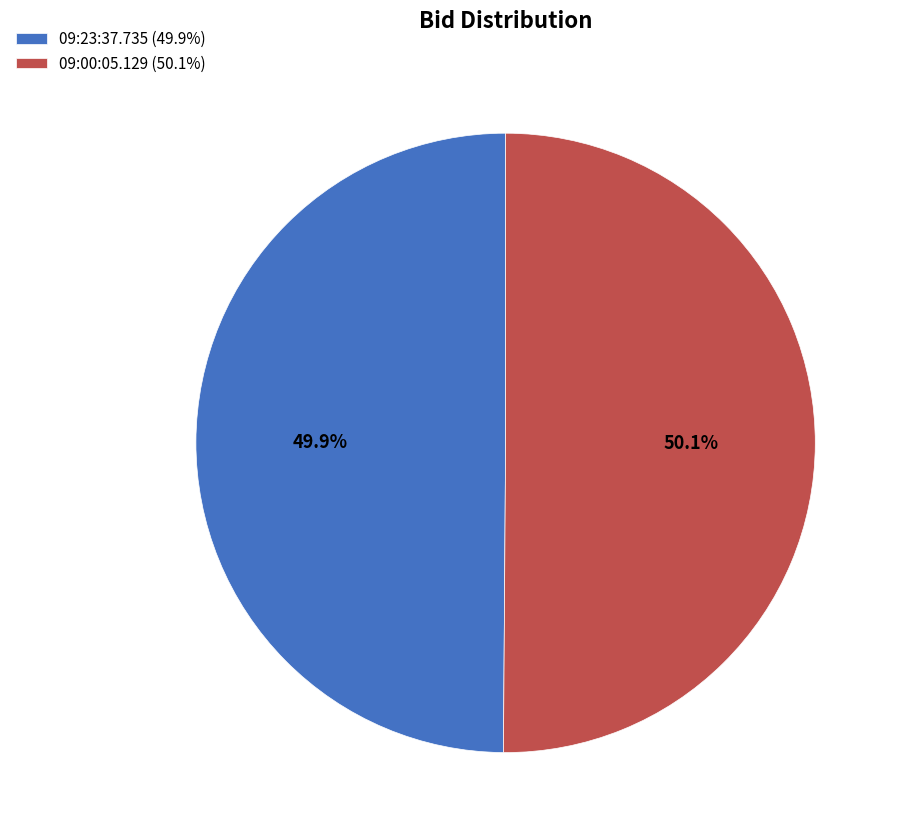

Does any single category account for the majority?

Yes